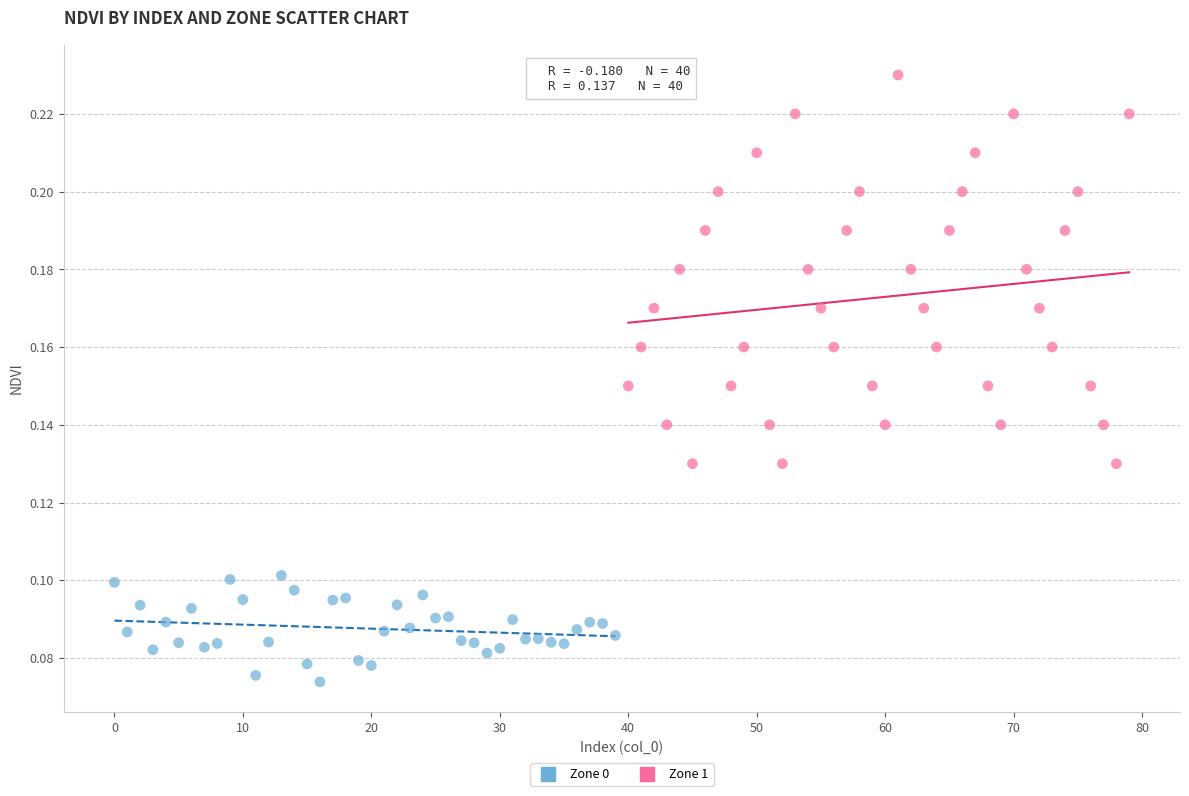

Which series contains the lowest Y value?

Zone 0